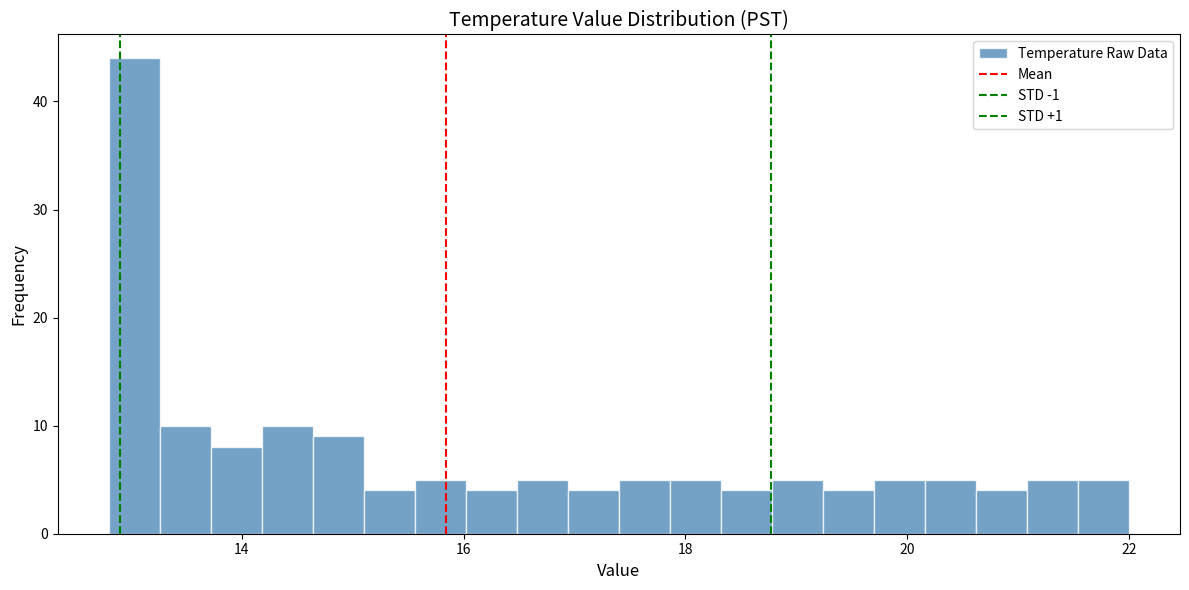

Read against the x-axis, roughly where is the centre of the tallest bar?

13.0